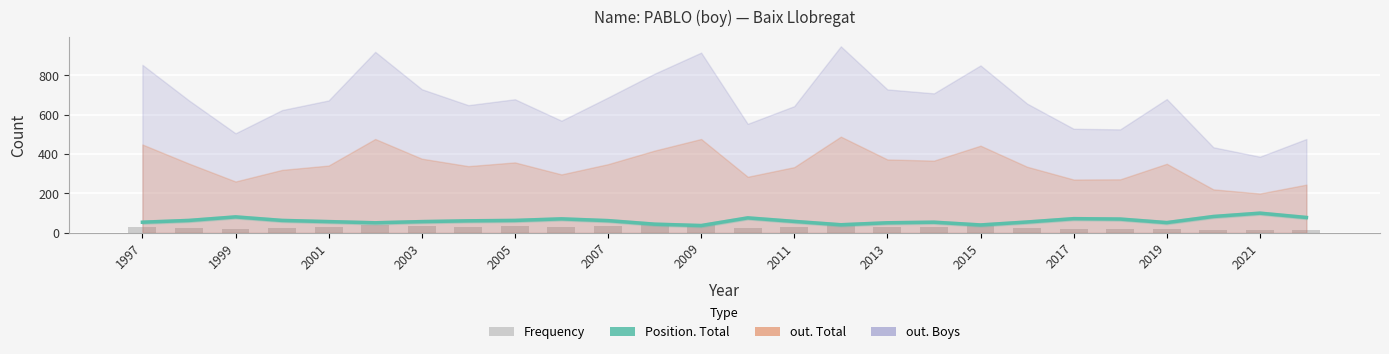

What is the label of the 26th bar from the right?

1997